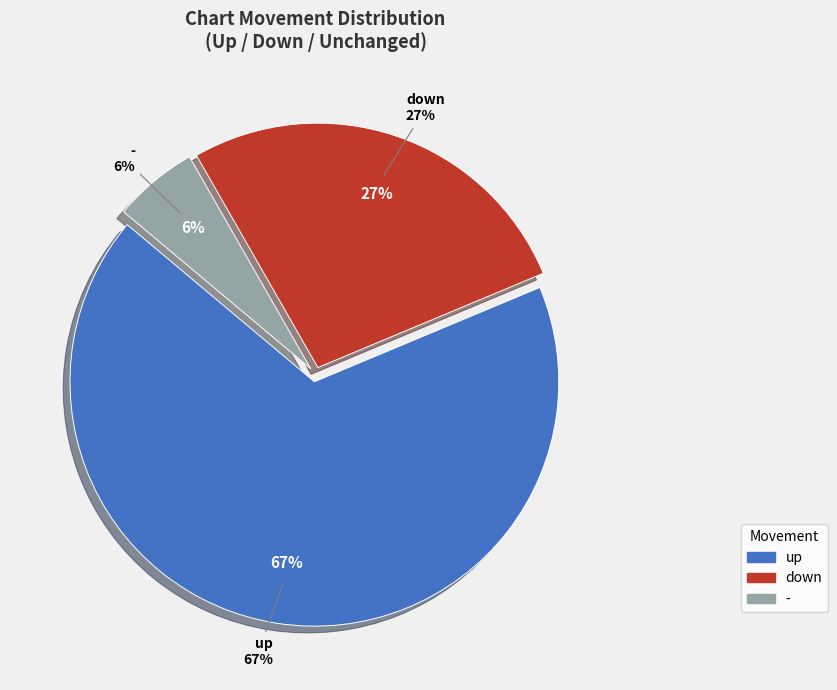

Does - represent more than half of the total?

No